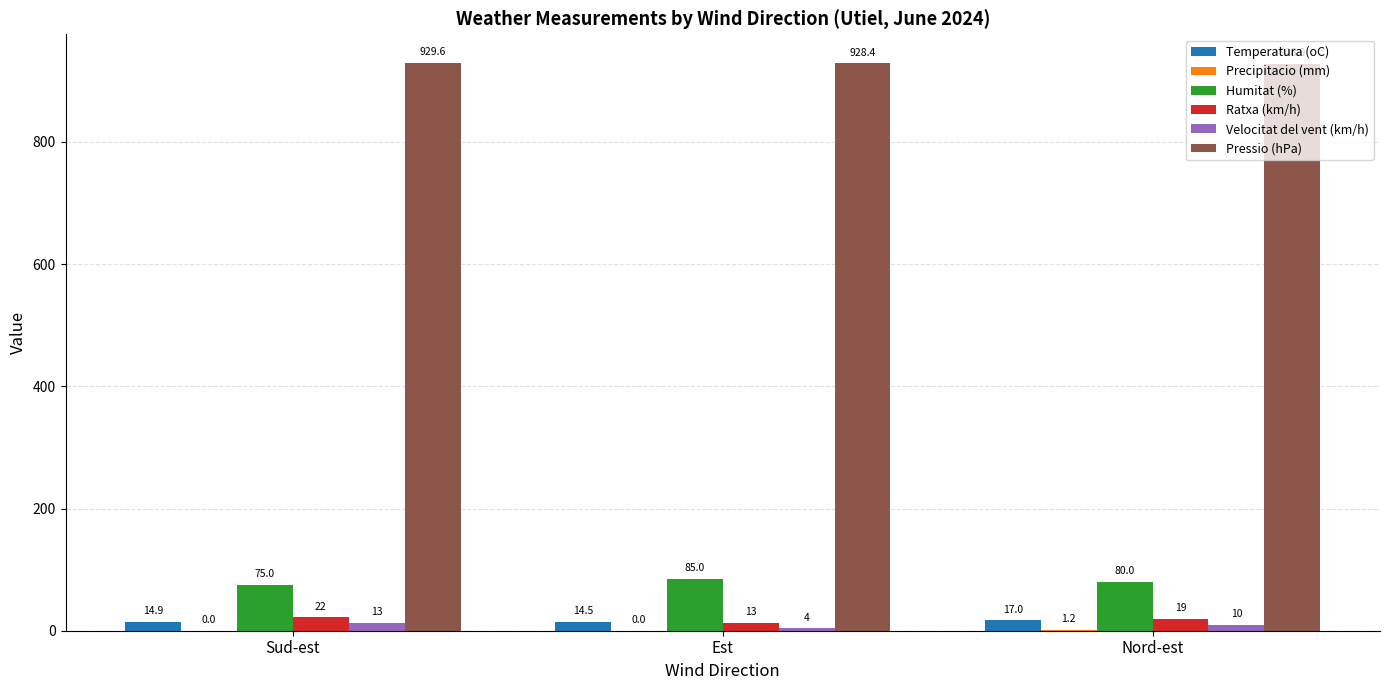

Which series has the largest range (max minus min)?

Humitat (%)